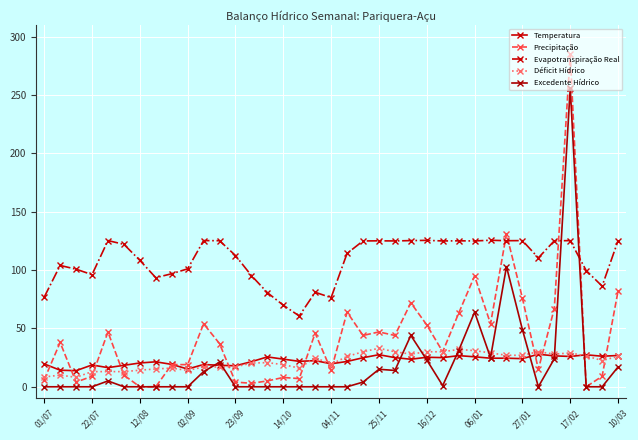

Is this an area chart (filled region under the line)?

No